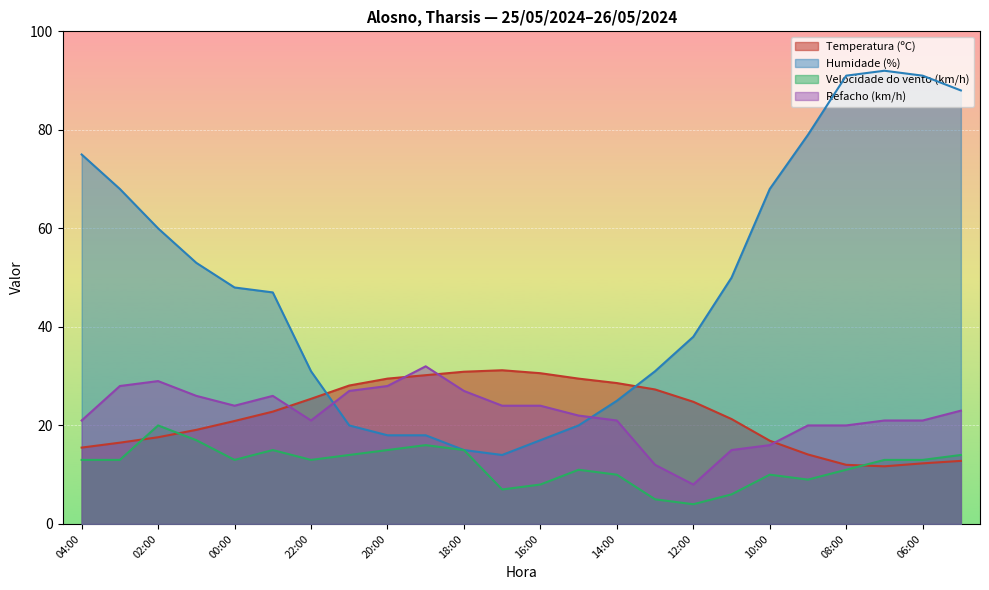

What are all the series names shown in the legend?

Temperatura (ºC), Humidade (%), Velocidade do vento (km/h), Refacho (km/h)